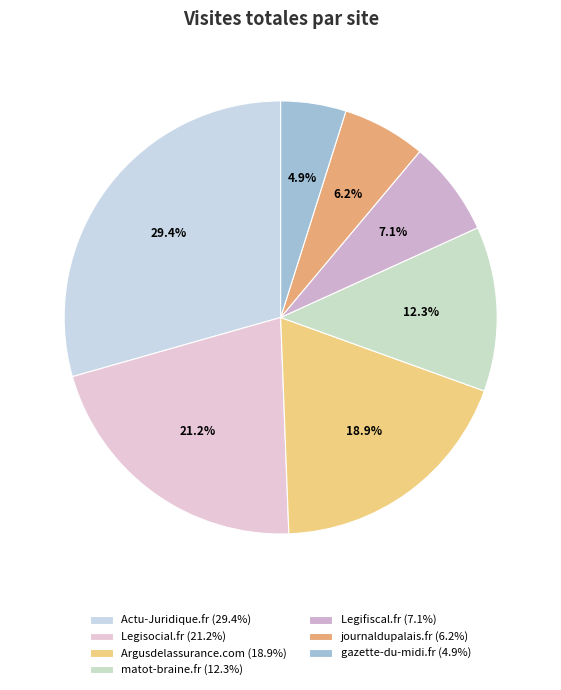

How many segments does this pie chart have?

7